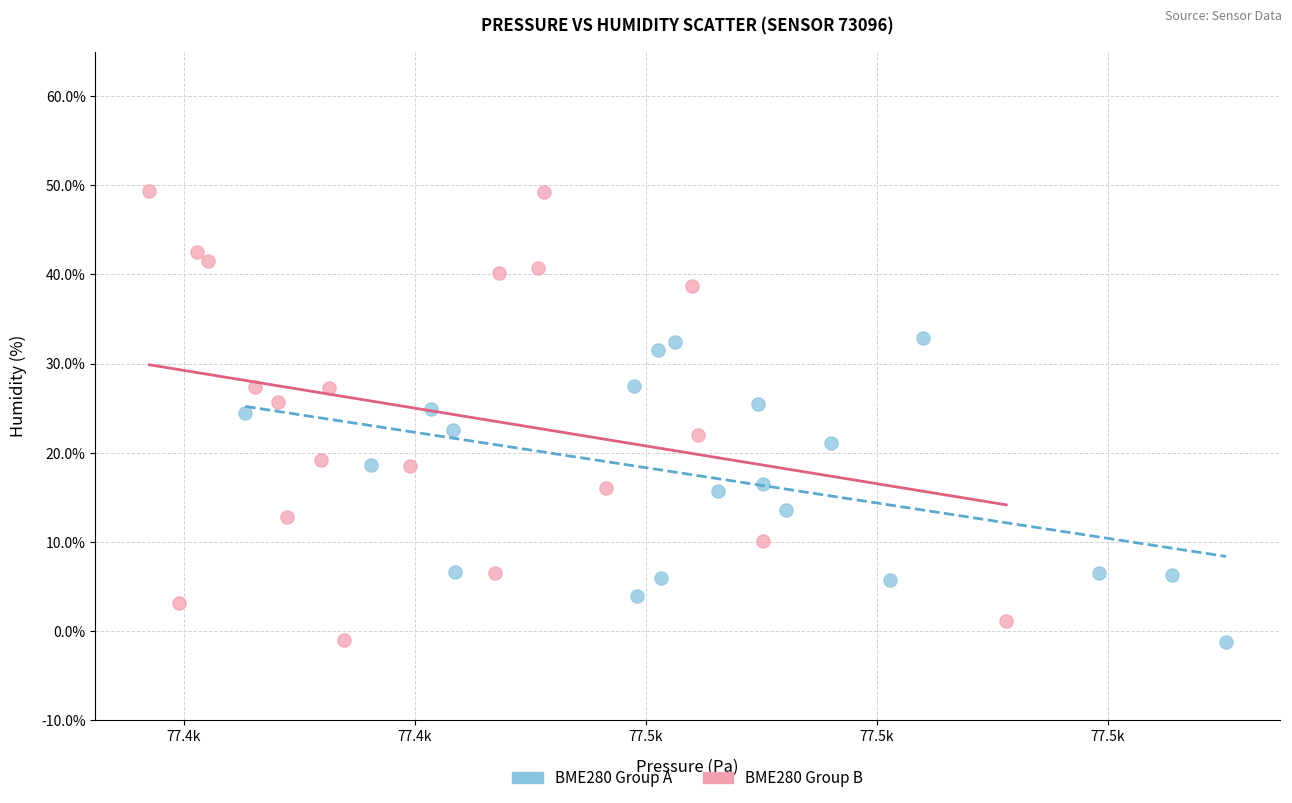

What are all the series names shown in the legend?

BME280 Group A, BME280 Group B